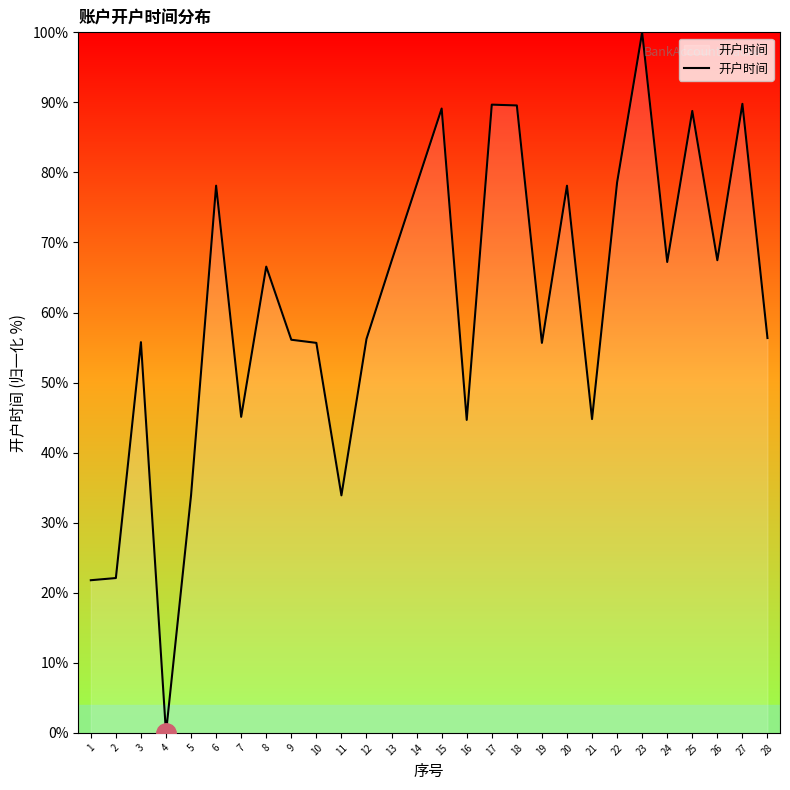

At which category does the chart reach its peak across all series?

23